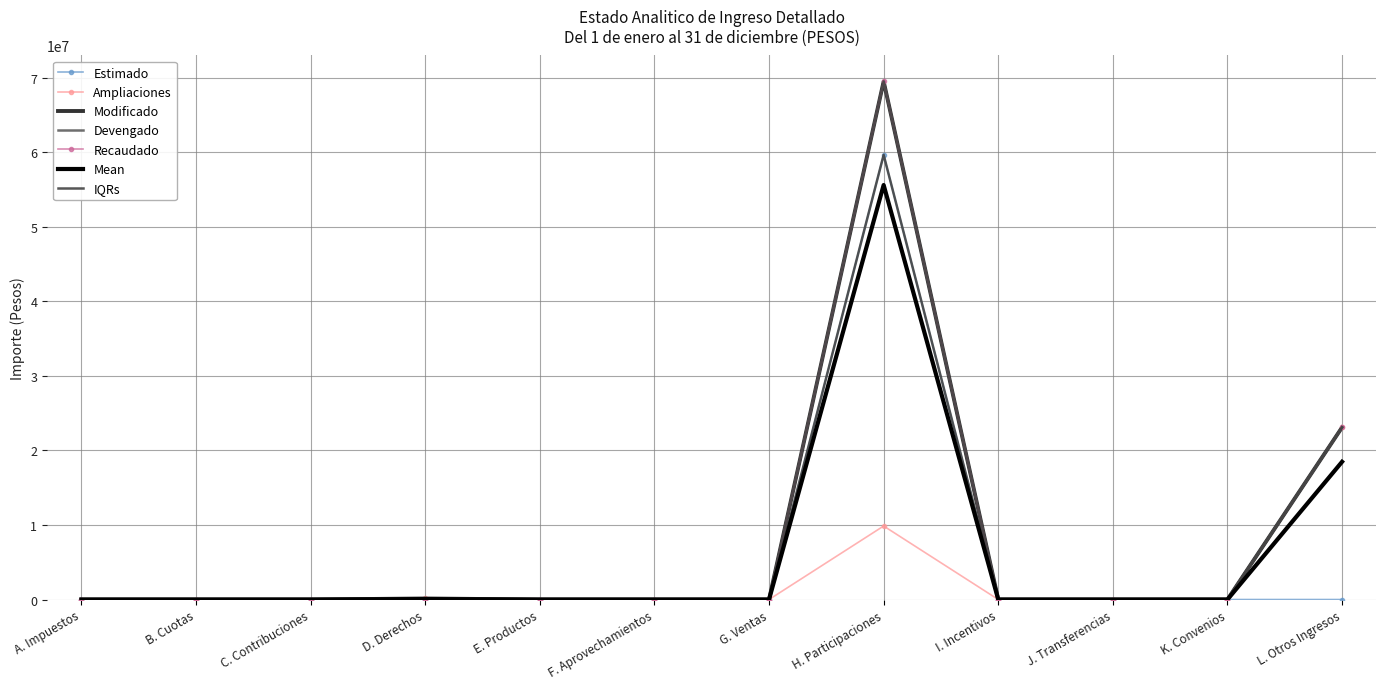

What is the highest value of the Modificado series?

69511364.7